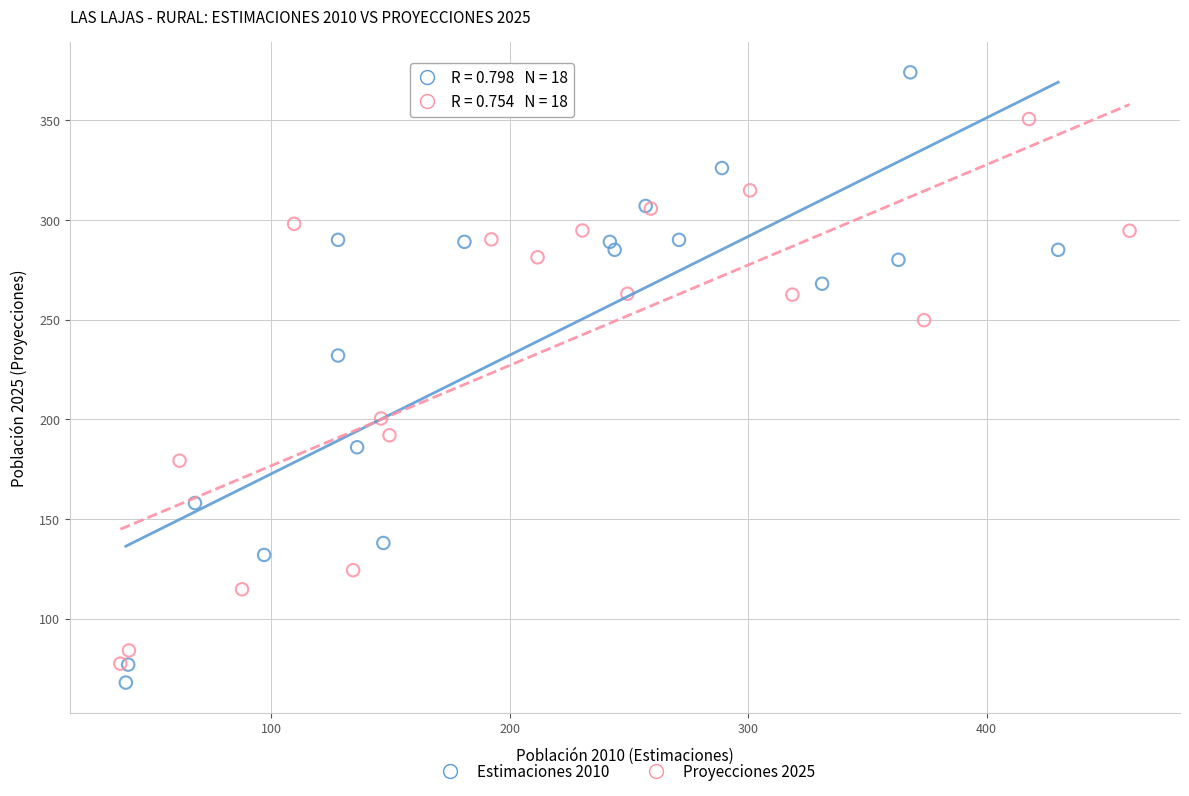

Which series has the largest Y range (max minus min)?

Estimaciones 2010